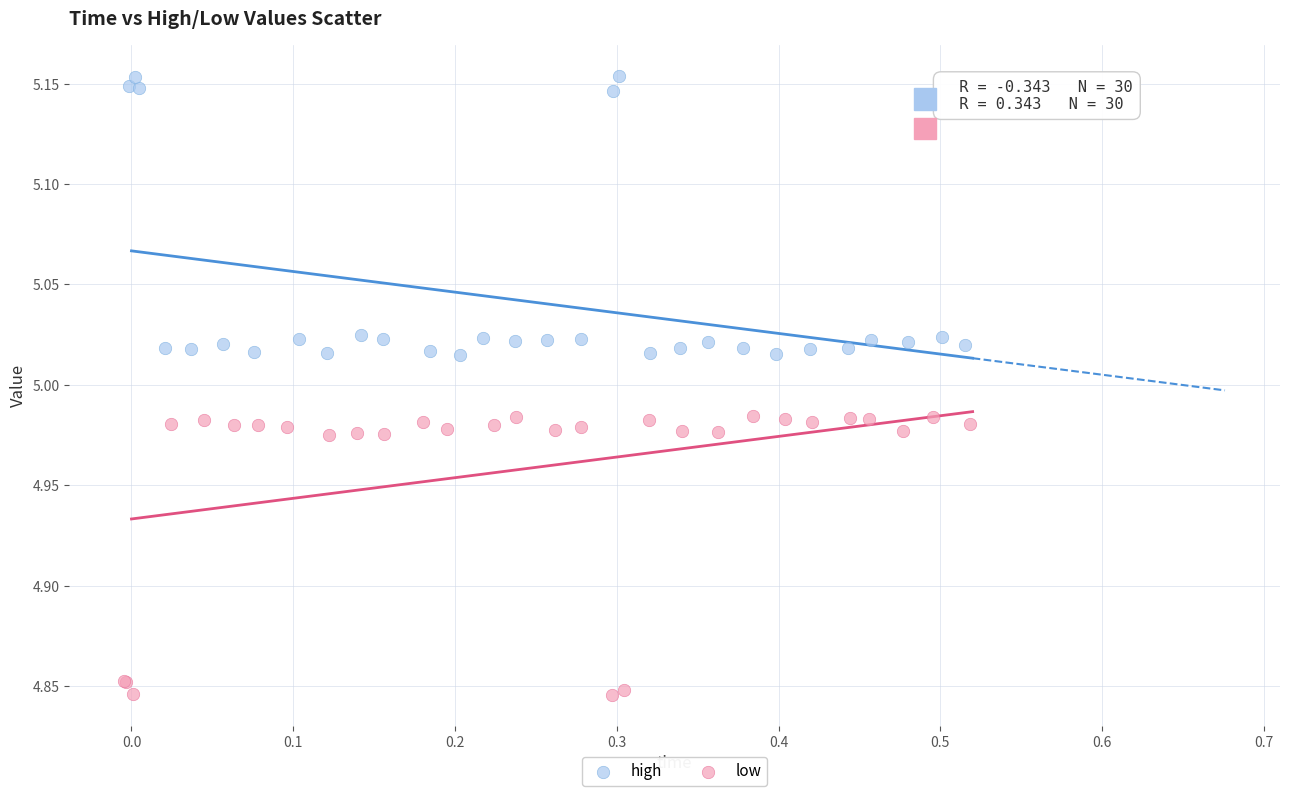

Which series contains the lowest Y value?

low